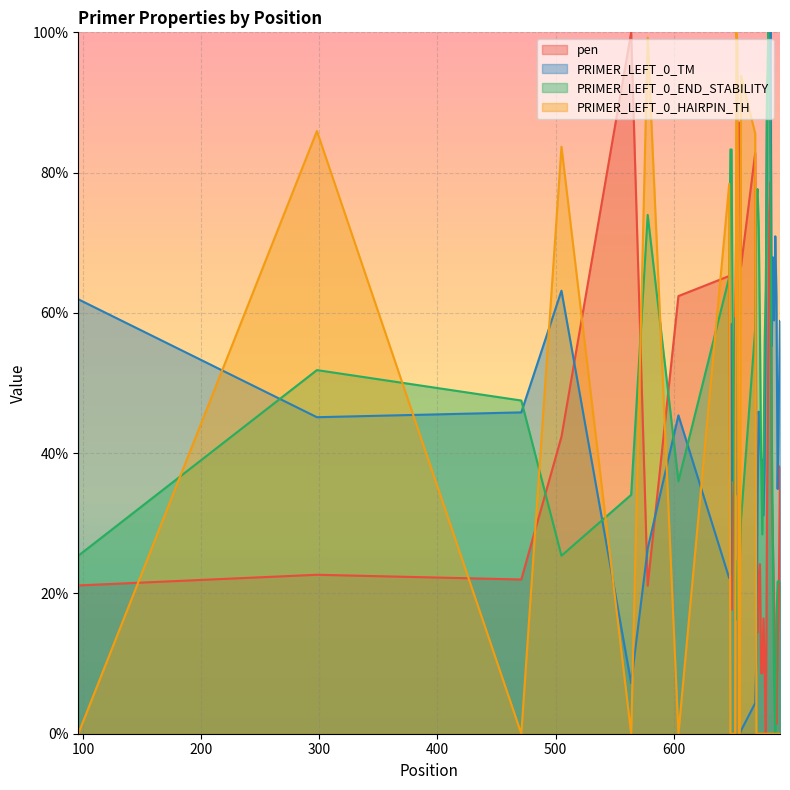

What is the total value across all series at 676?

86.6